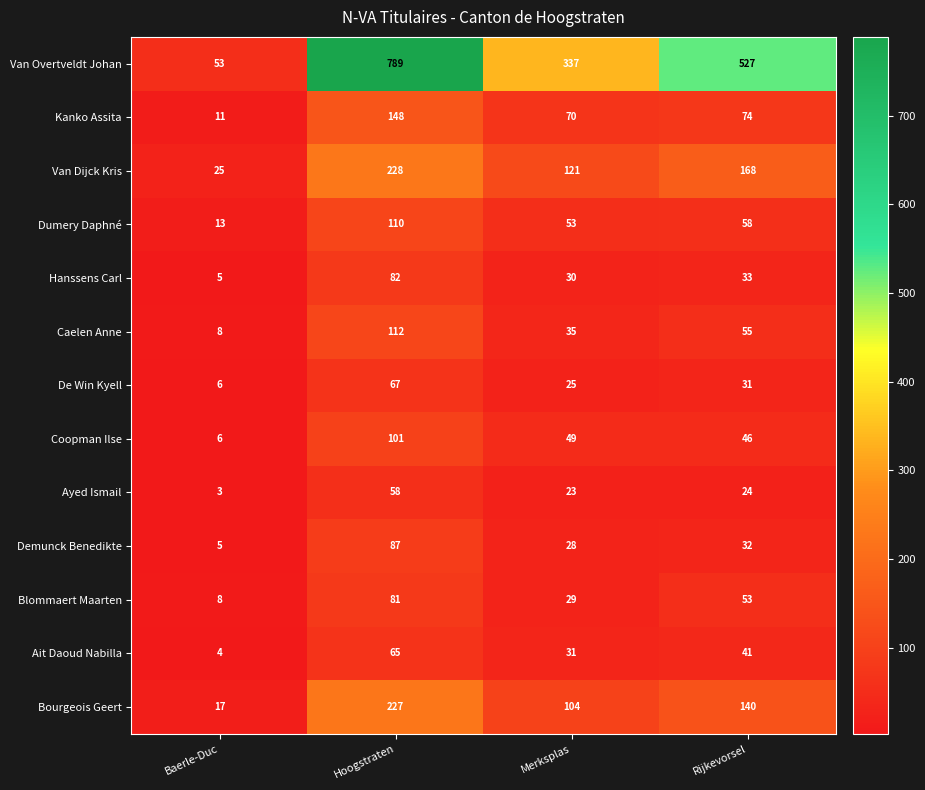

At which label does Bourgeois Geert first exceed 140?

Hoogstraten